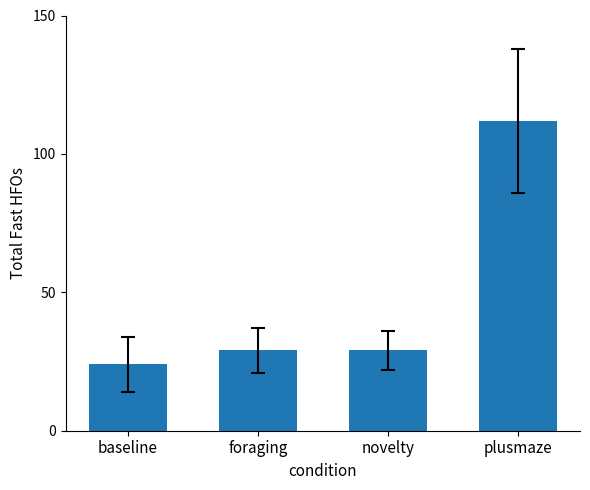

The value at baseline is 6. True or false?

False